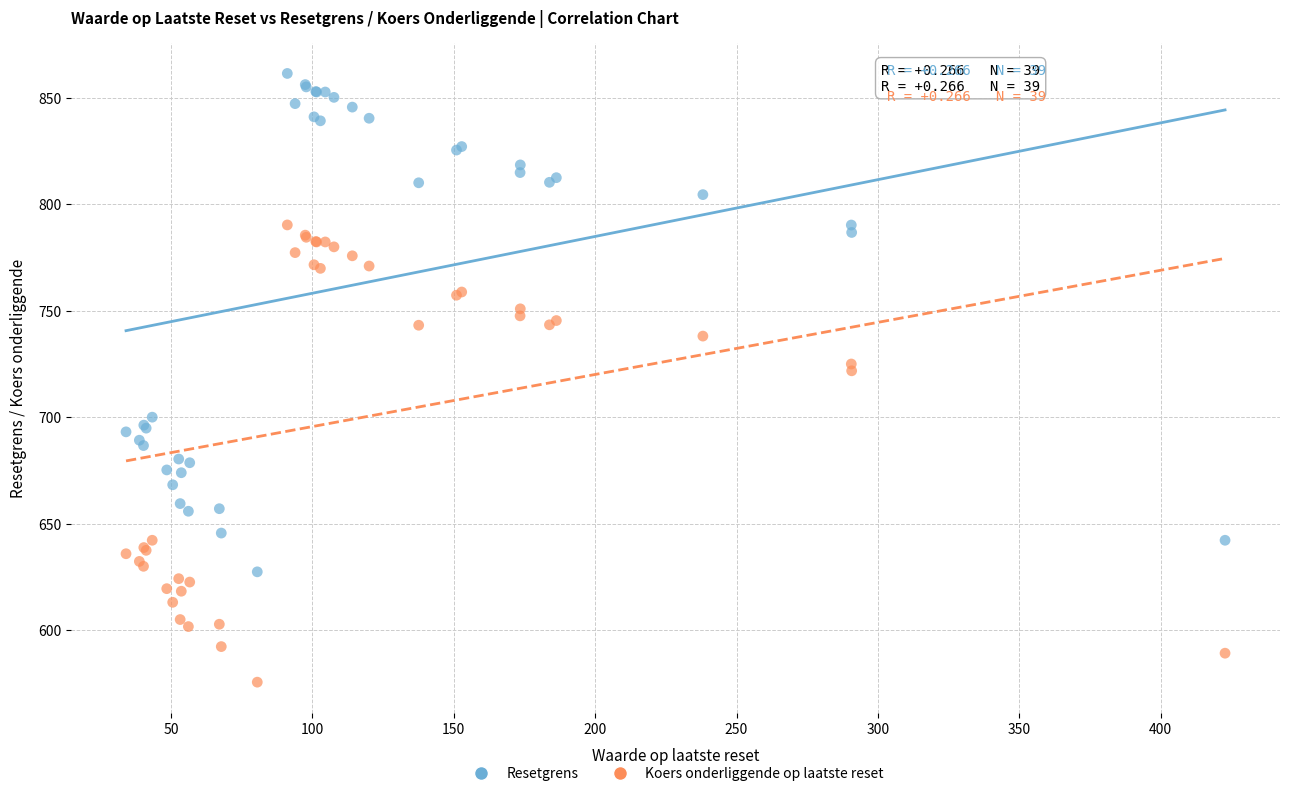

Which series contains the highest Y value?

Resetgrens